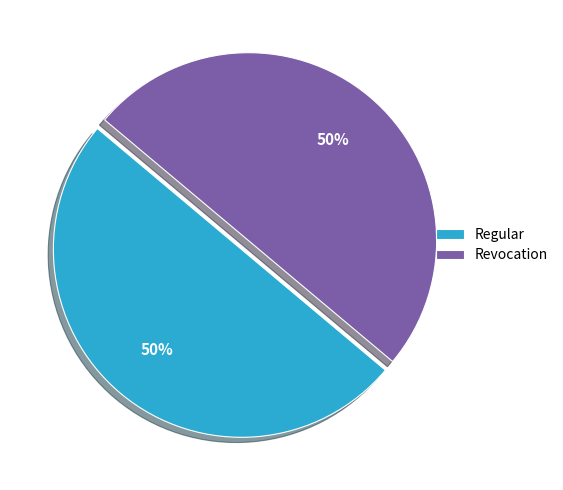

Combined, do Revocation and Regular account for over 50%?

Yes